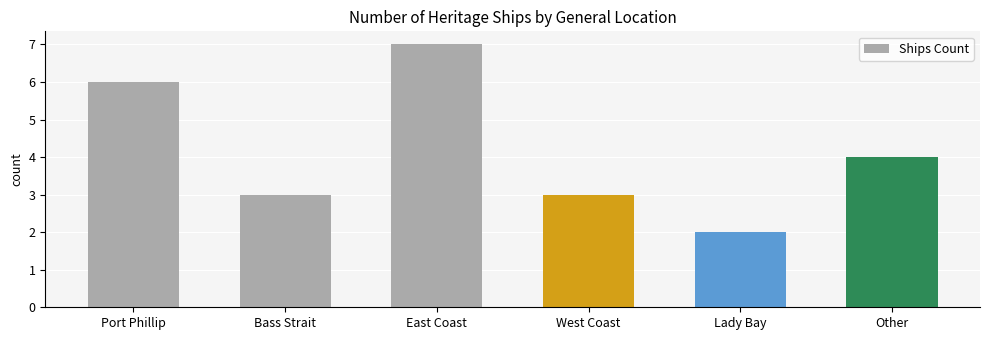

Is it true that the value at Bass Strait is 3?

True